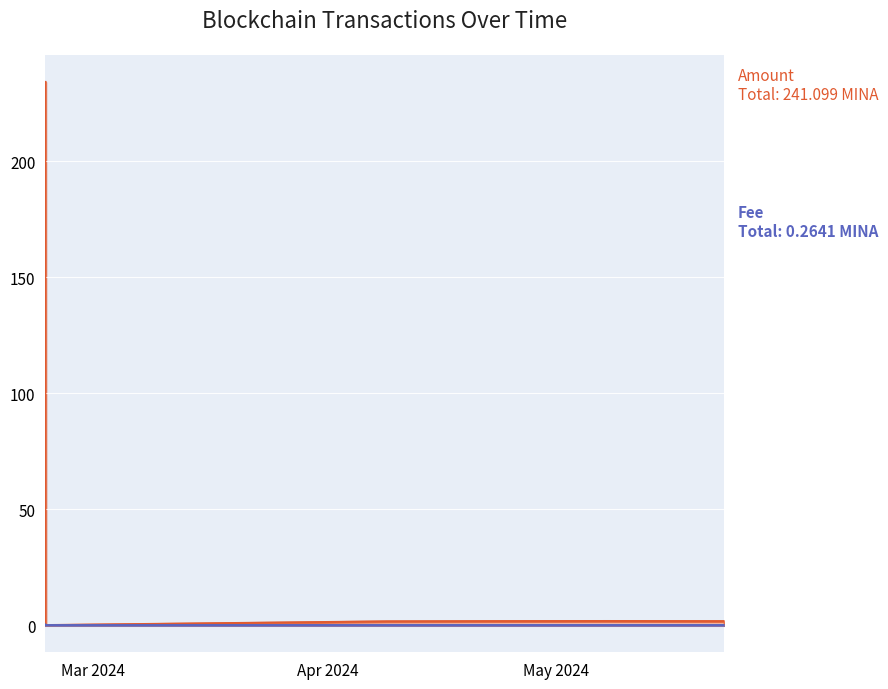

What is the label of the 3rd point from the right?

2024-04-22 06:48:00